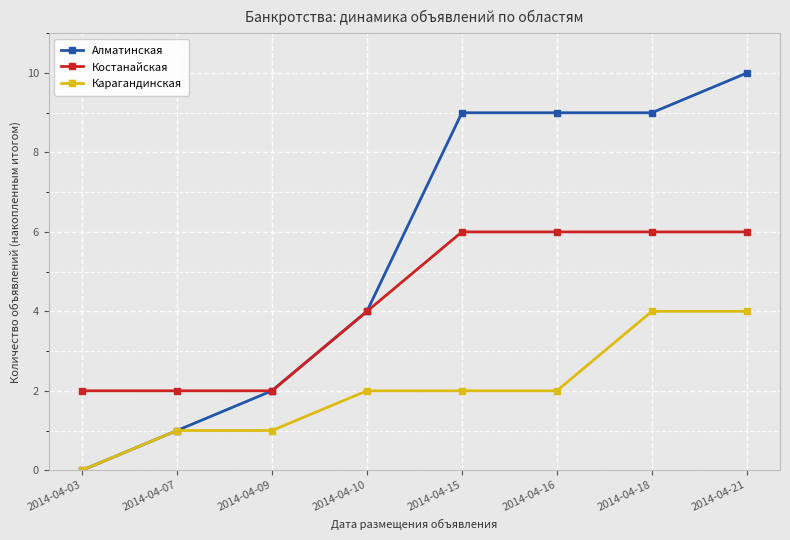

At which category is the sum across all series the highest?

2014-04-21